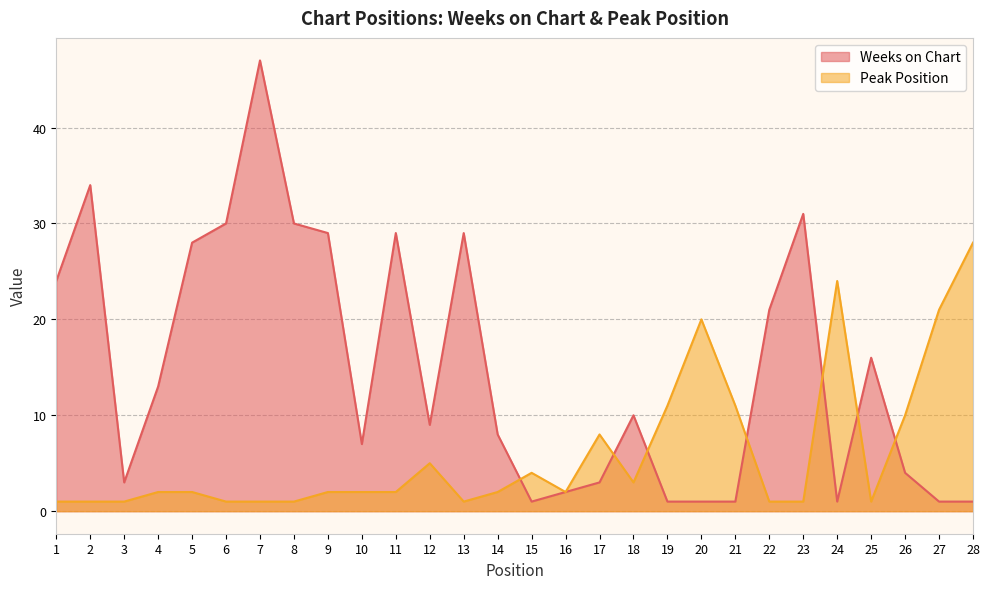

Reading left to right, extract all data points from this chart.

Weeks on Chart: 1=24	2=34	3=3	4=13	5=28	6=30	7=47	8=30	9=29	10=7	11=29	12=9	13=29	14=8	15=1	16=2	17=3	18=10	19=1	20=1	21=1	22=21	23=31	24=1	25=16	26=4	27=1	28=1
Peak Position: 1=1	2=1	3=1	4=2	5=2	6=1	7=1	8=1	9=2	10=2	11=2	12=5	13=1	14=2	15=4	16=2	17=8	18=3	19=11	20=20	21=11	22=1	23=1	24=24	25=1	26=10	27=21	28=28